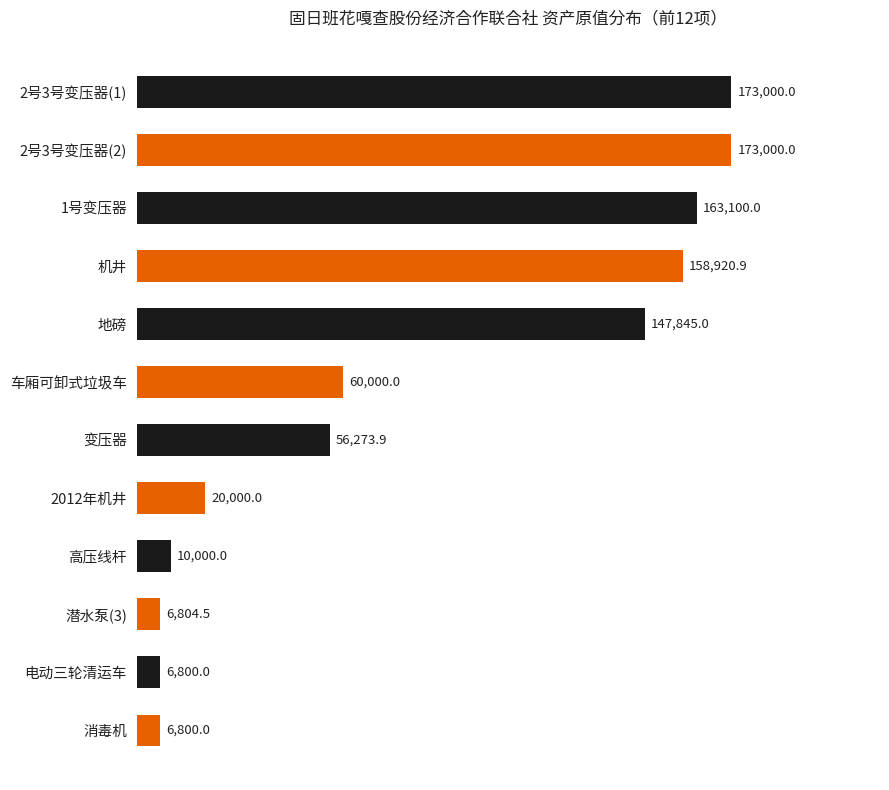

Are the bars horizontal?

Yes